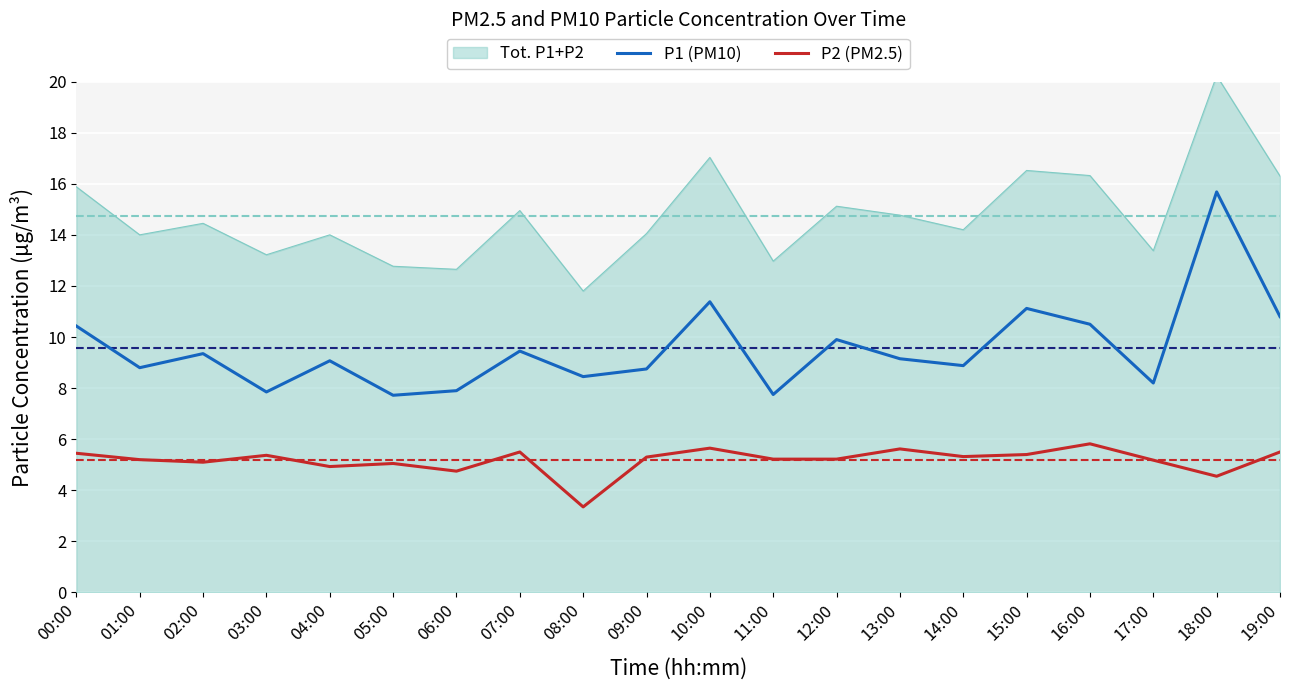

What position from the left is 05:00?

6